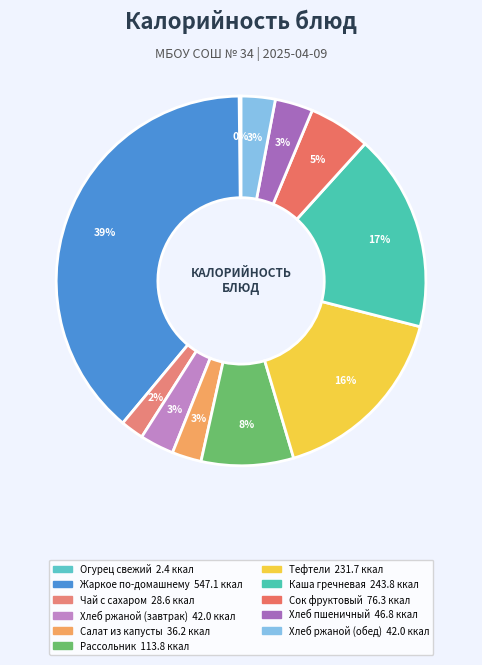

What is the change in value from Рассольник to Сок фруктовый?

-37.5